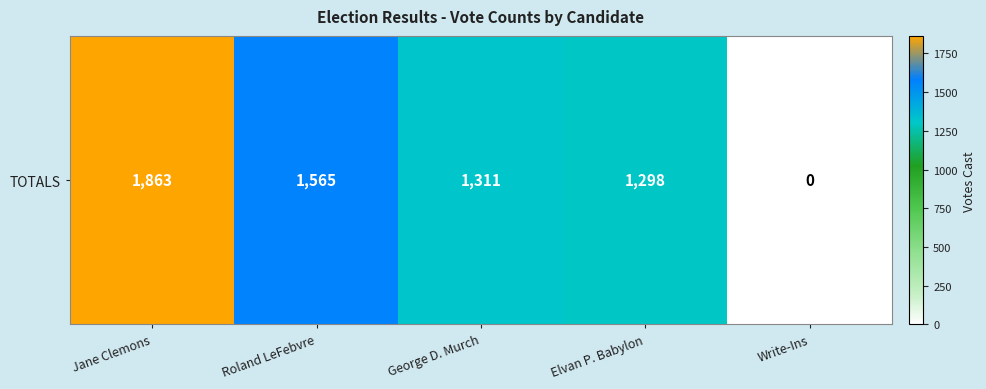

What is the sum of the values at George D. Murch and Roland LeFebvre?

2876